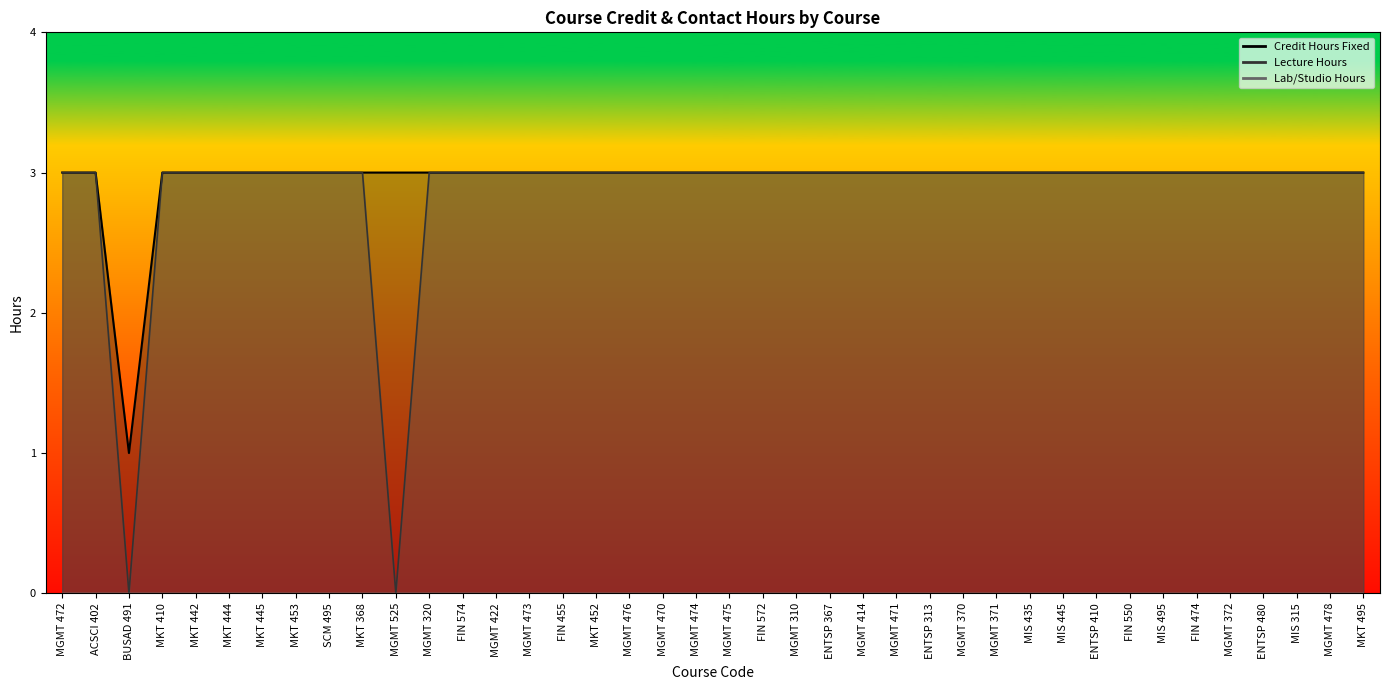

Reading left to right, what are all the values shown in this chart?

Credit Hours Fixed: MGMT 472=3	ACSCI 402=3	BUSAD 491=1	MKT 410=3	MKT 442=3	MKT 444=3	MKT 445=3	MKT 453=3	SCM 495=3	MKT 368=3	MGMT 525=3	MGMT 320=3	FIN 574=3	MGMT 422=3	MGMT 473=3	FIN 455=3	MKT 452=3	MGMT 476=3	MGMT 470=3	MGMT 474=3	MGMT 475=3	FIN 572=3	MGMT 310=3	ENTSP 367=3	MGMT 414=3	MGMT 471=3	ENTSP 313=3	MGMT 370=3	MGMT 371=3	MIS 435=3	MIS 445=3	ENTSP 410=3	FIN 550=3	MIS 495=3	FIN 474=3	MGMT 372=3	ENTSP 480=3	MIS 315=3	MGMT 478=3	MKT 495=3
Lecture Hours: MGMT 472=3	ACSCI 402=3	BUSAD 491=0	MKT 410=3	MKT 442=3	MKT 444=3	MKT 445=3	MKT 453=3	SCM 495=3	MKT 368=3	MGMT 525=0	MGMT 320=3	FIN 574=3	MGMT 422=3	MGMT 473=3	FIN 455=3	MKT 452=3	MGMT 476=3	MGMT 470=3	MGMT 474=3	MGMT 475=3	FIN 572=3	MGMT 310=3	ENTSP 367=3	MGMT 414=3	MGMT 471=3	ENTSP 313=3	MGMT 370=3	MGMT 371=3	MIS 435=3	MIS 445=3	ENTSP 410=3	FIN 550=3	MIS 495=3	FIN 474=3	MGMT 372=3	ENTSP 480=3	MIS 315=3	MGMT 478=3	MKT 495=3